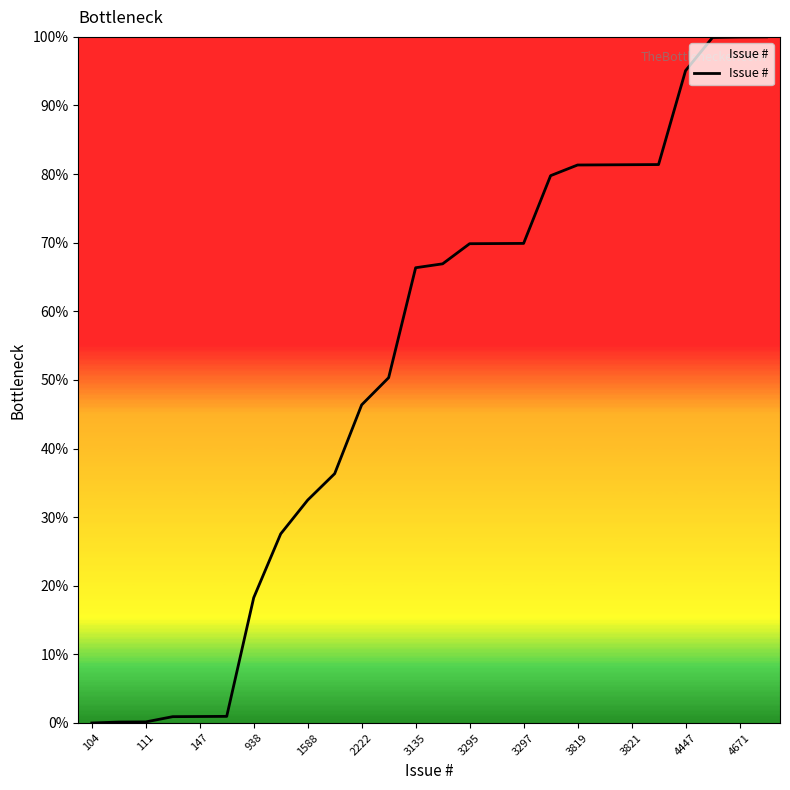

What is the maximum value shown in the chart?

100.0